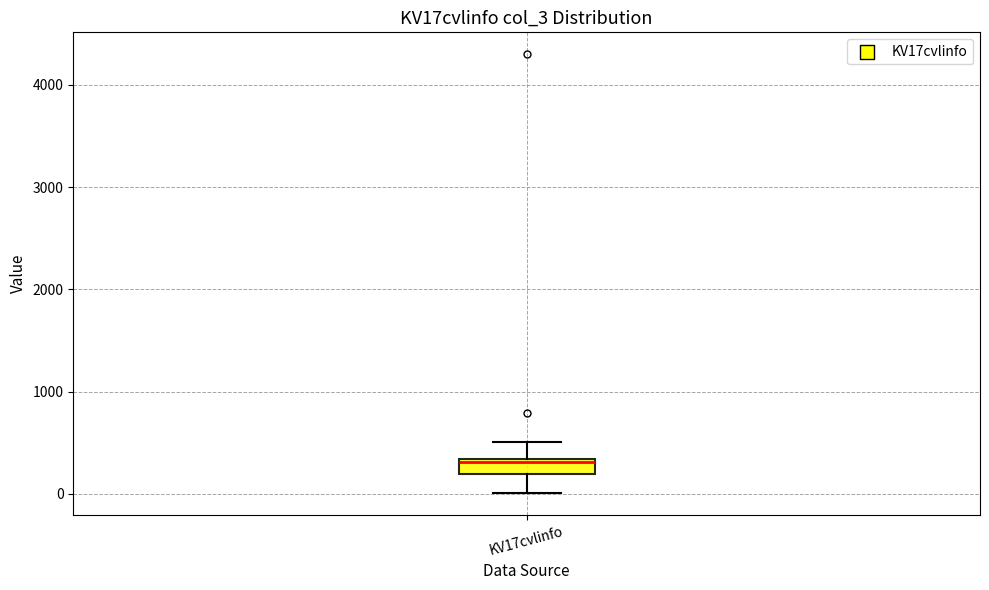

Where is the lower edge of the box for KV17cvlinfo on the y-axis? The values are not printed on the chart, so give them approximately, as read against the axis.

200